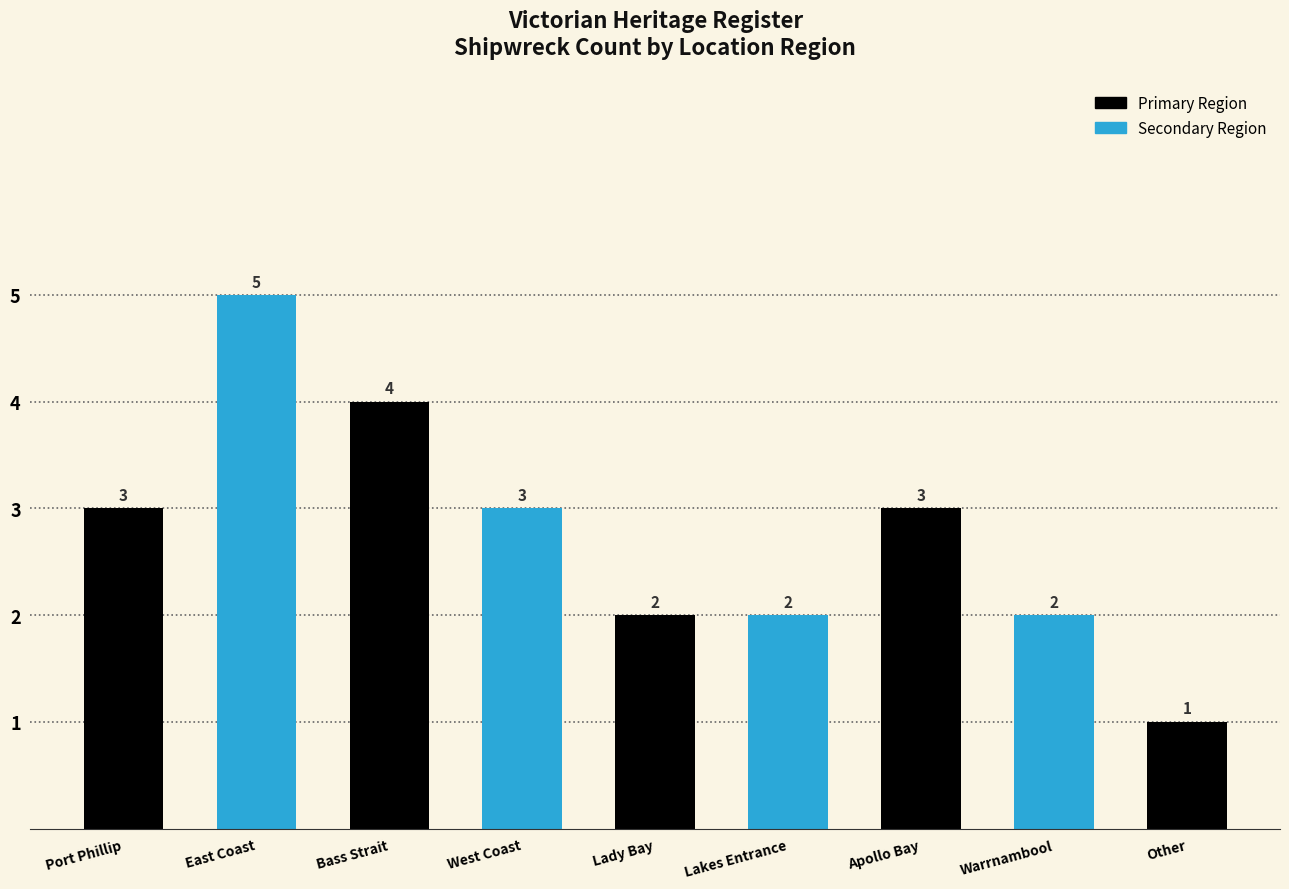

What is the sum of all values?

25